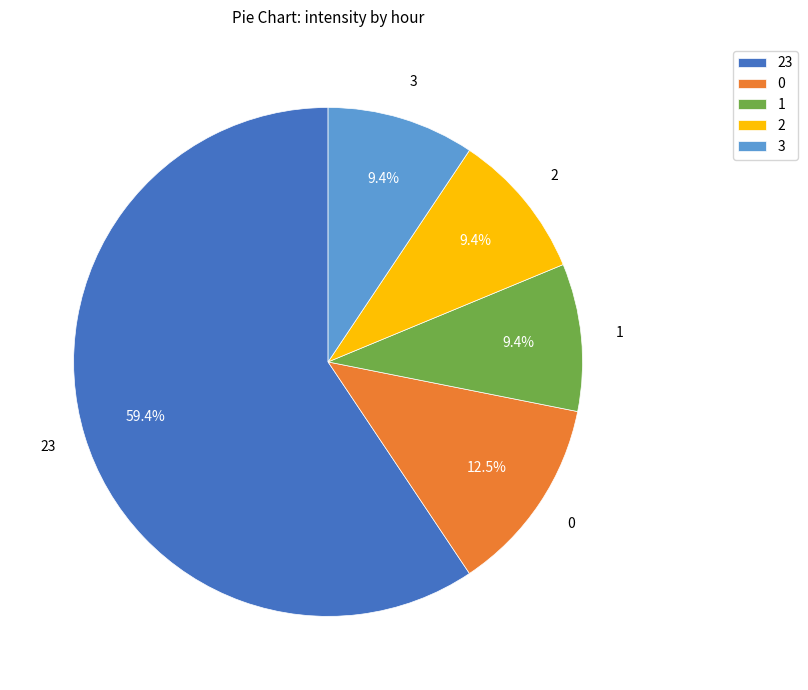

Combined, do 3 and 23 account for over 50%?

Yes